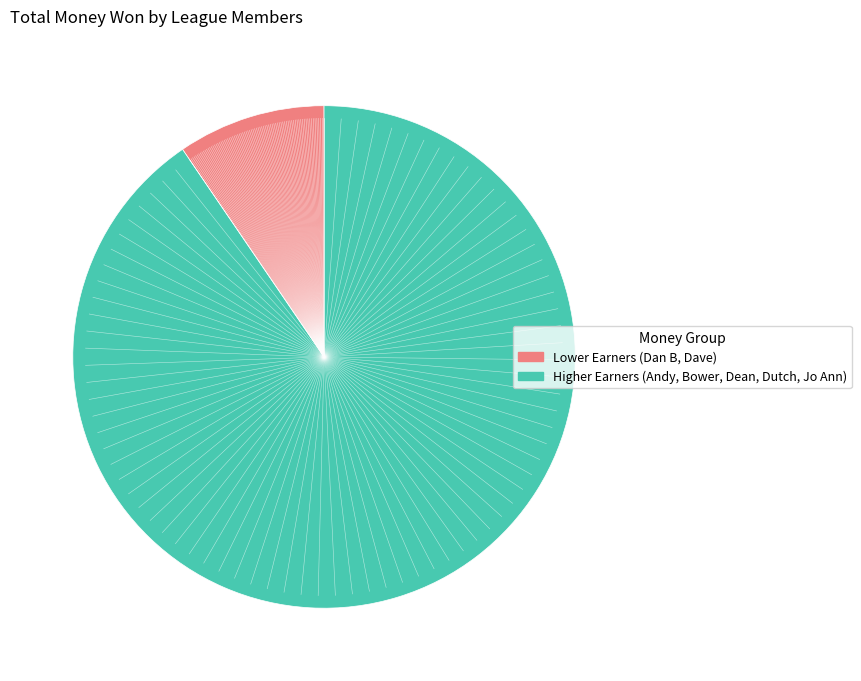

Does any single category account for the majority?

Yes